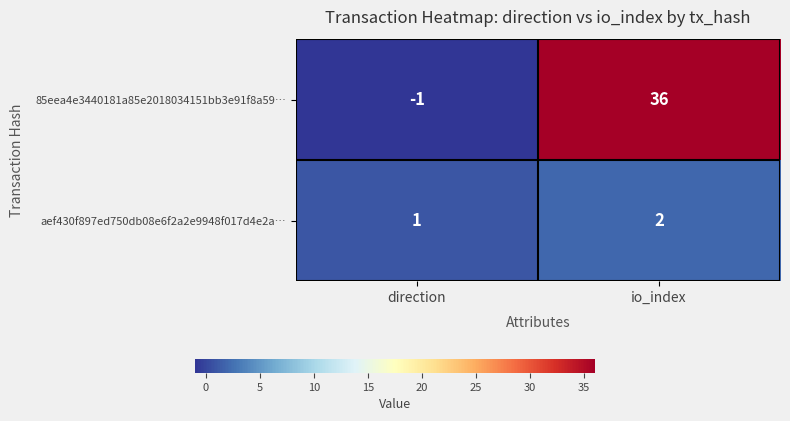

What is the minimum value shown in the chart?

-1